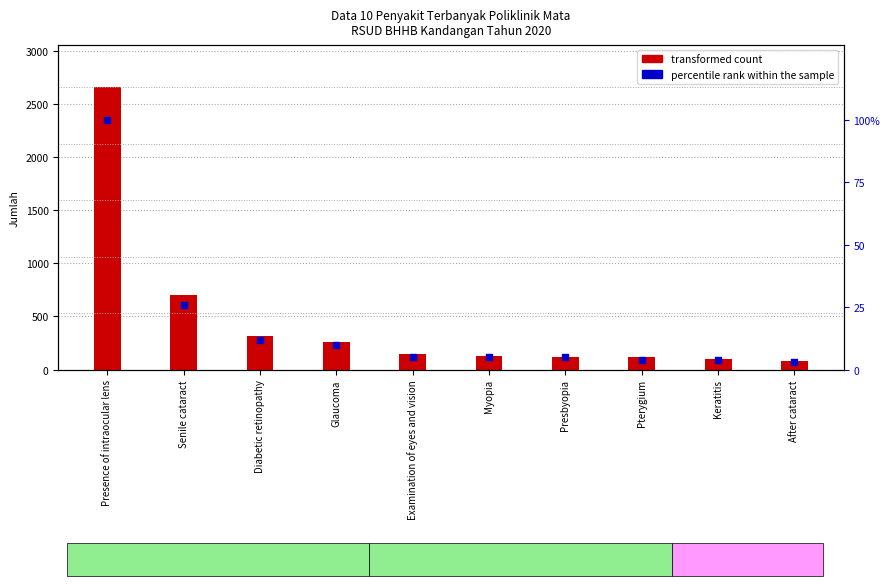

At how many categories does at least one series exceed 1404?

1